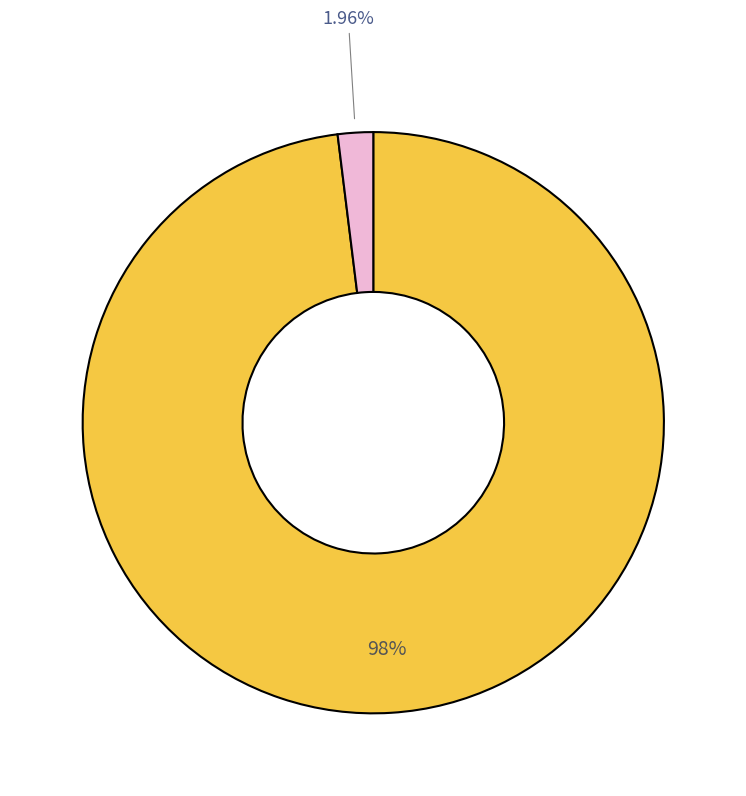

Is there any slice that represents more than half of the pie?

Yes